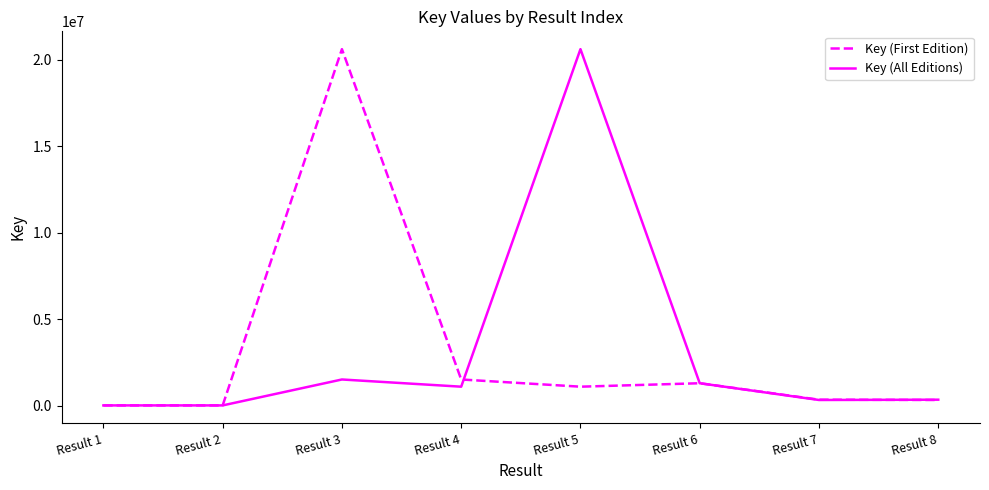

Which series changed the most between Result 5 and Result 6?

Key (All Editions)